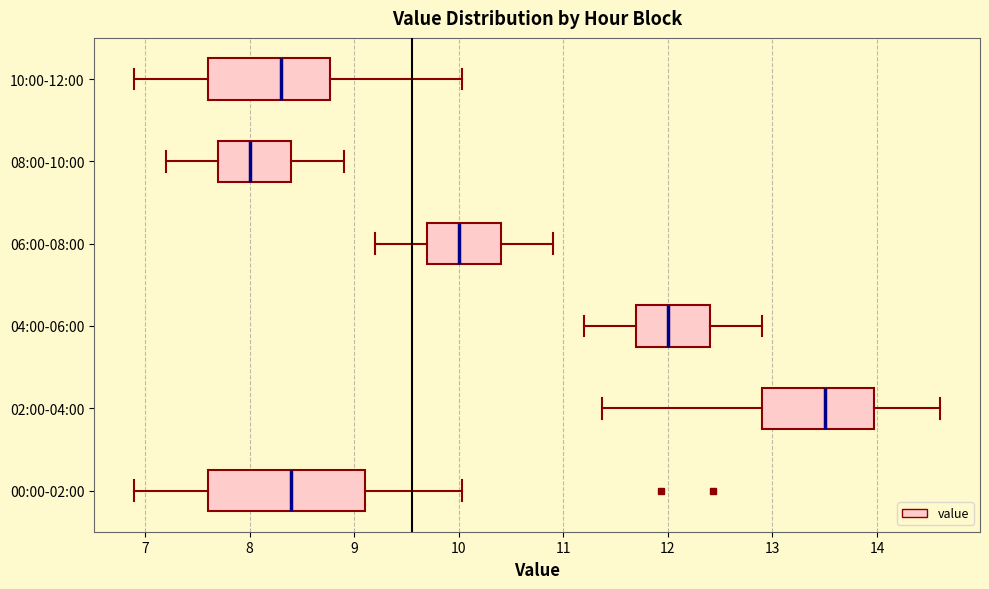

Reading bottom to top, transcribe this box plot: for each box, give where its median line is, the range the box spans, and where its two whiskers end, as read against the x-axis. The values are not printed on the chart, so give them approximately, as read against the axis.

00:00-02:00: median 8.4, box 7.6 to 9.1, whiskers 6.9 to 10.0
02:00-04:00: median 13.5, box 12.9 to 14.0, whiskers 11.4 to 14.6
04:00-06:00: median 12.0, box 11.7 to 12.4, whiskers 11.2 to 12.9
06:00-08:00: median 10.0, box 9.7 to 10.4, whiskers 9.2 to 10.9
08:00-10:00: median 8.0, box 7.7 to 8.4, whiskers 7.2 to 8.9
10:00-12:00: median 8.3, box 7.6 to 8.8, whiskers 6.9 to 10.0